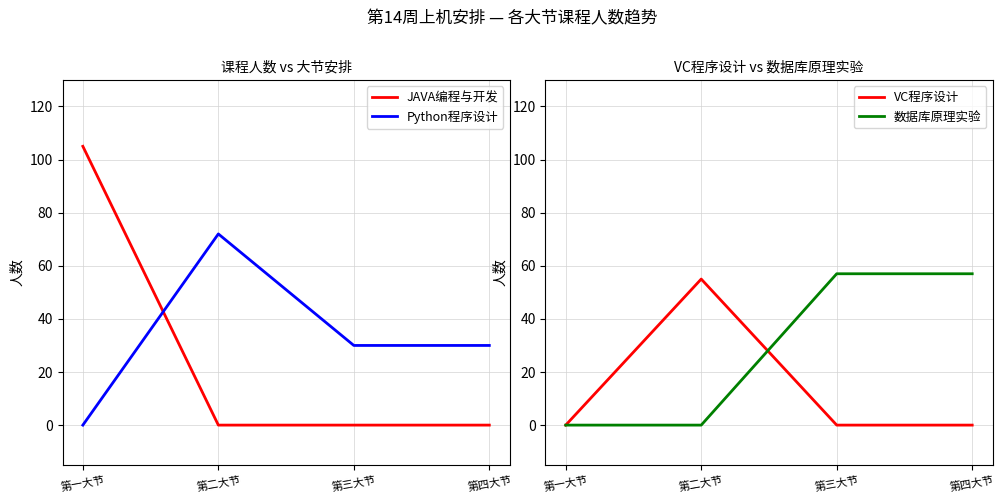

Does the chart have visible grid lines?

Yes